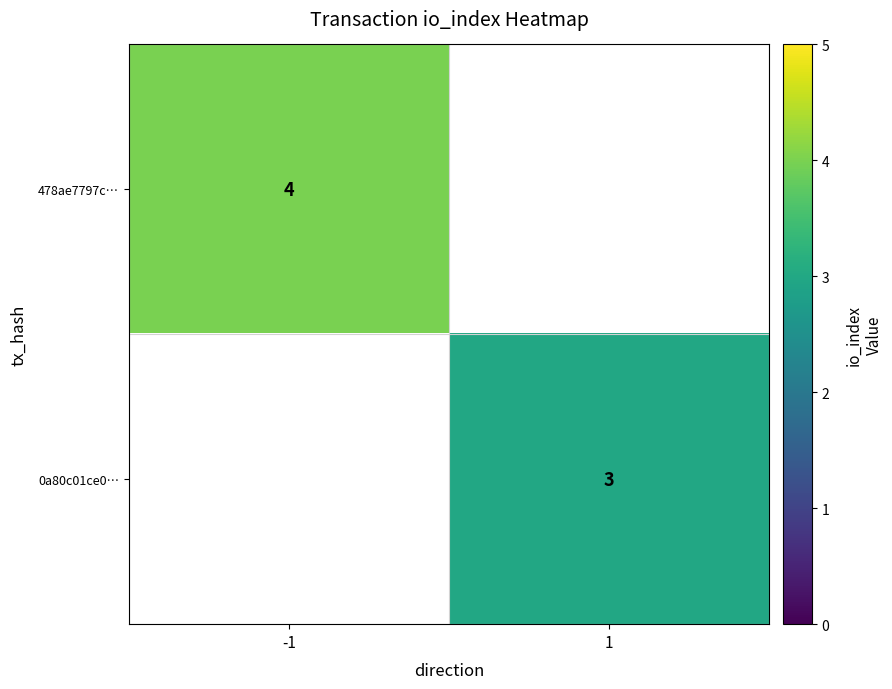

Is the value of 478ae7797c… at -1 greater than the value of 0a80c01ce0… at 1?

Yes